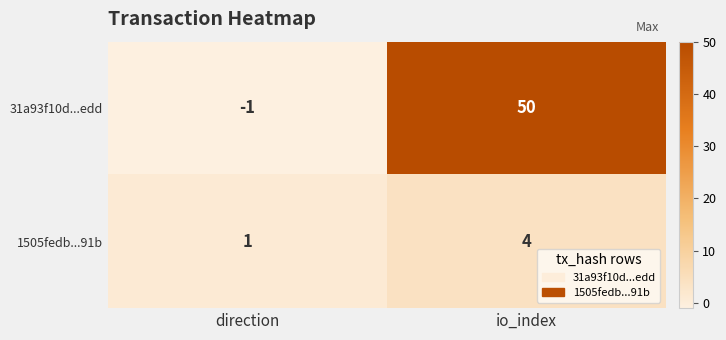

What is the difference between the maximum and minimum values in the 31a93f10d...edd series?

51